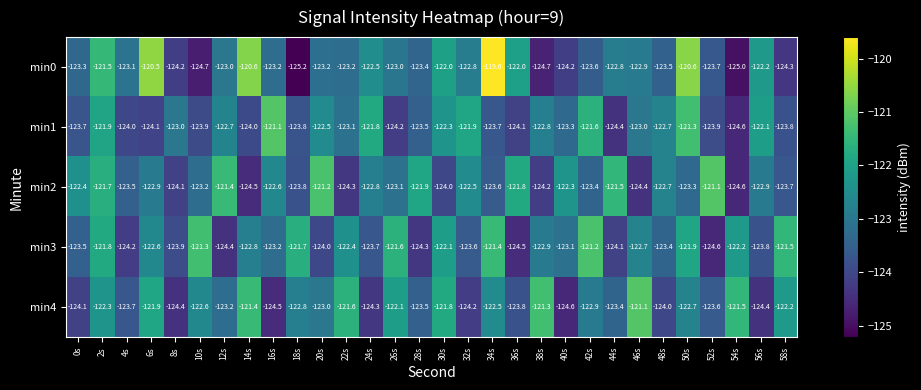

At how many categories does at least one series exceed -121?

4